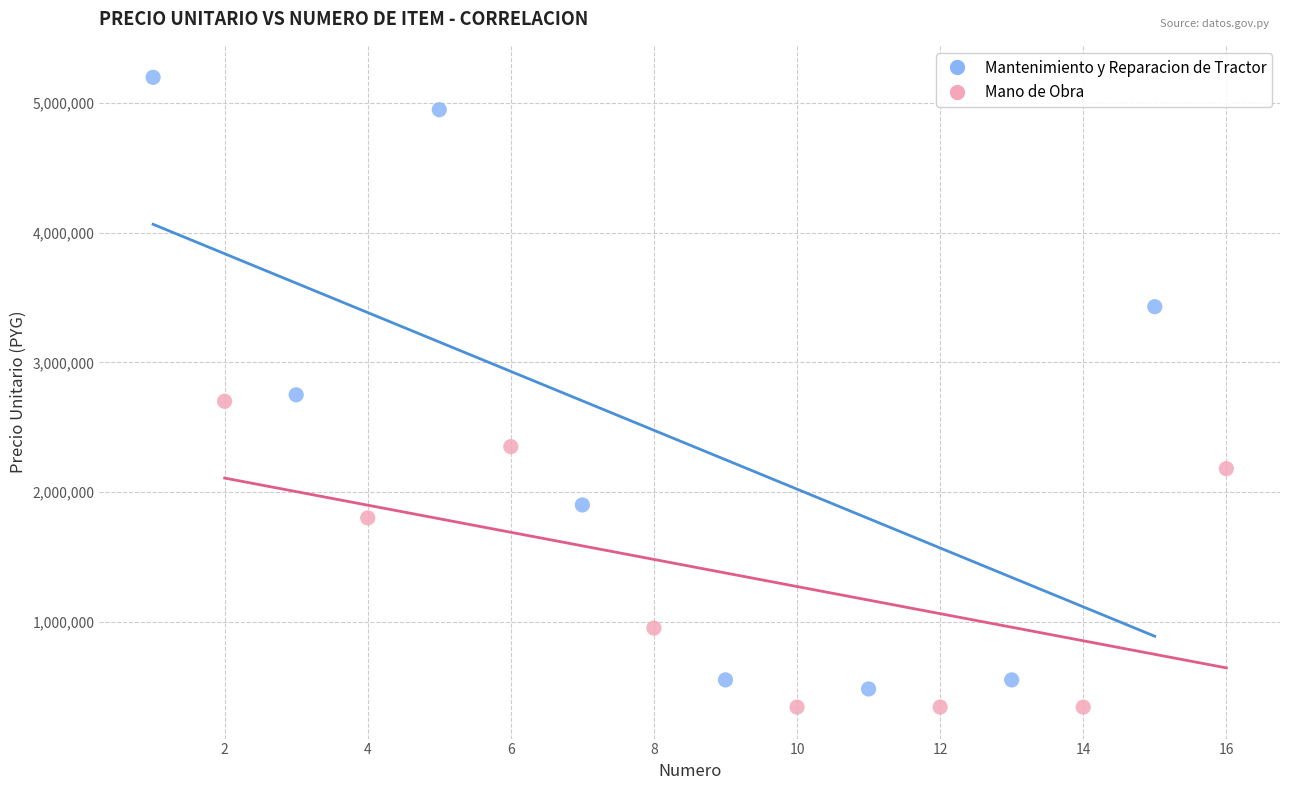

Which series has the widest spread of Y values?

Mantenimiento y Reparacion de Tractor